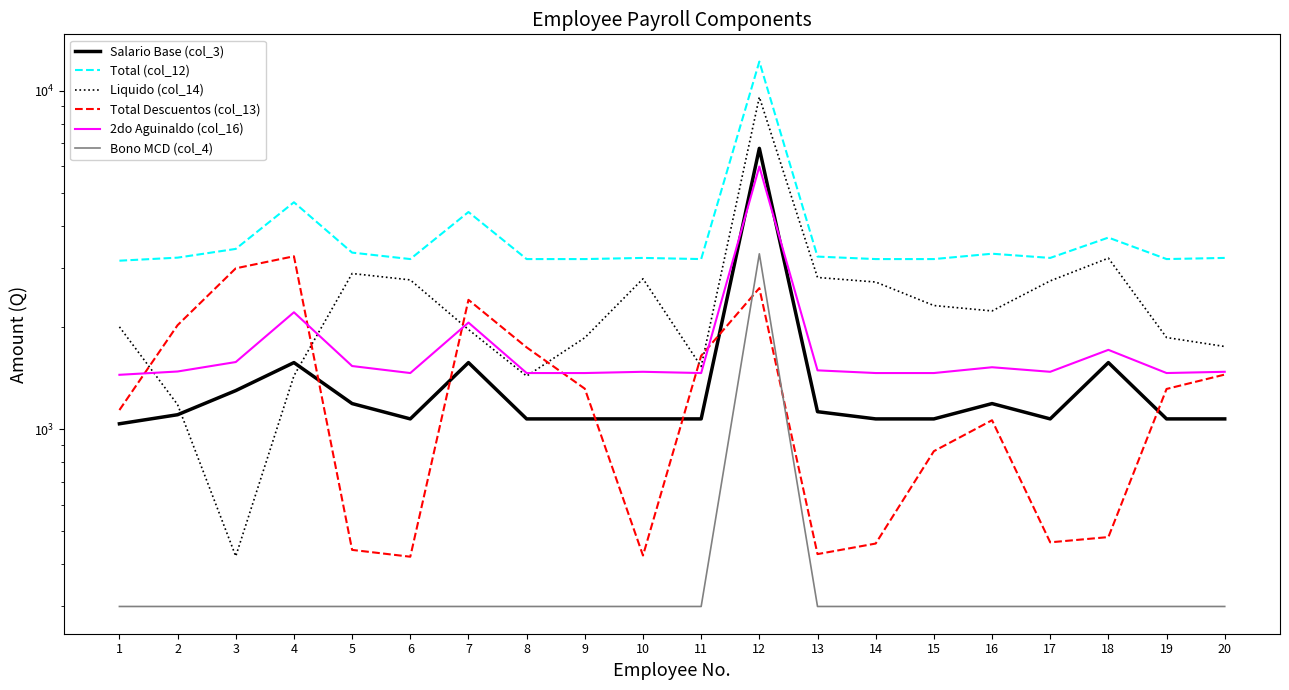

Does the chart display data point markers on the line(s)?

No